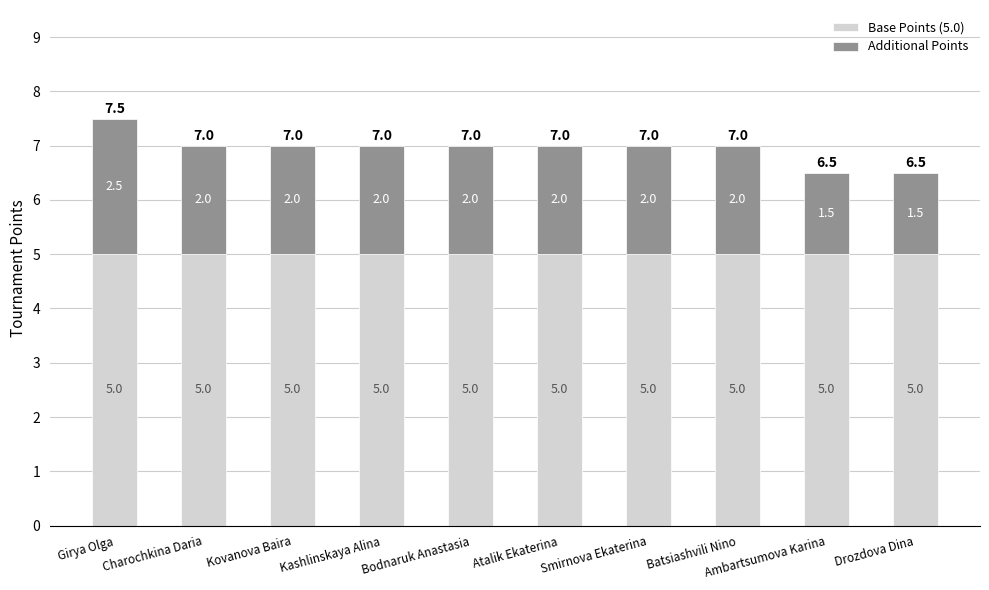

Are the bars grouped side by side (vs. stacked)?

No